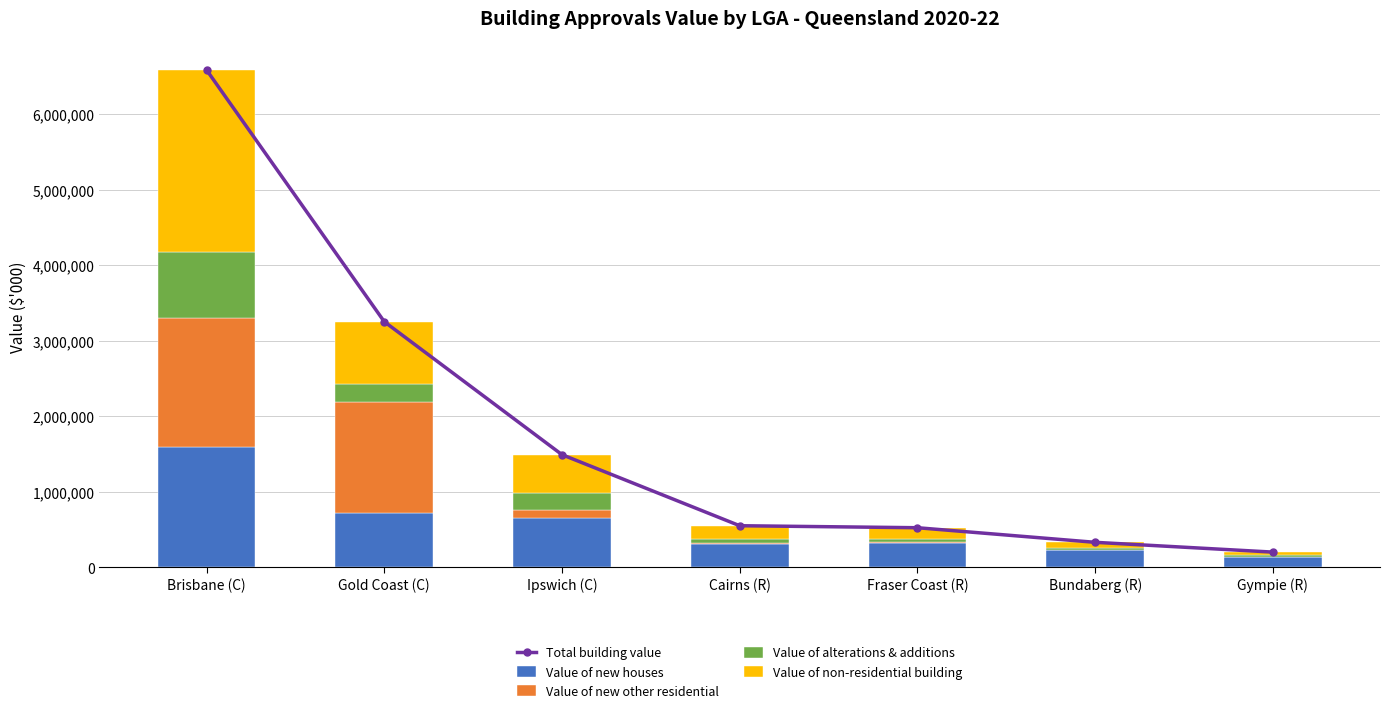

List the labels in order of Value of non-residential building value, largest first.

Brisbane (C), Gold Coast (C), Ipswich (C), Cairns (R), Fraser Coast (R), Bundaberg (R), Gympie (R)